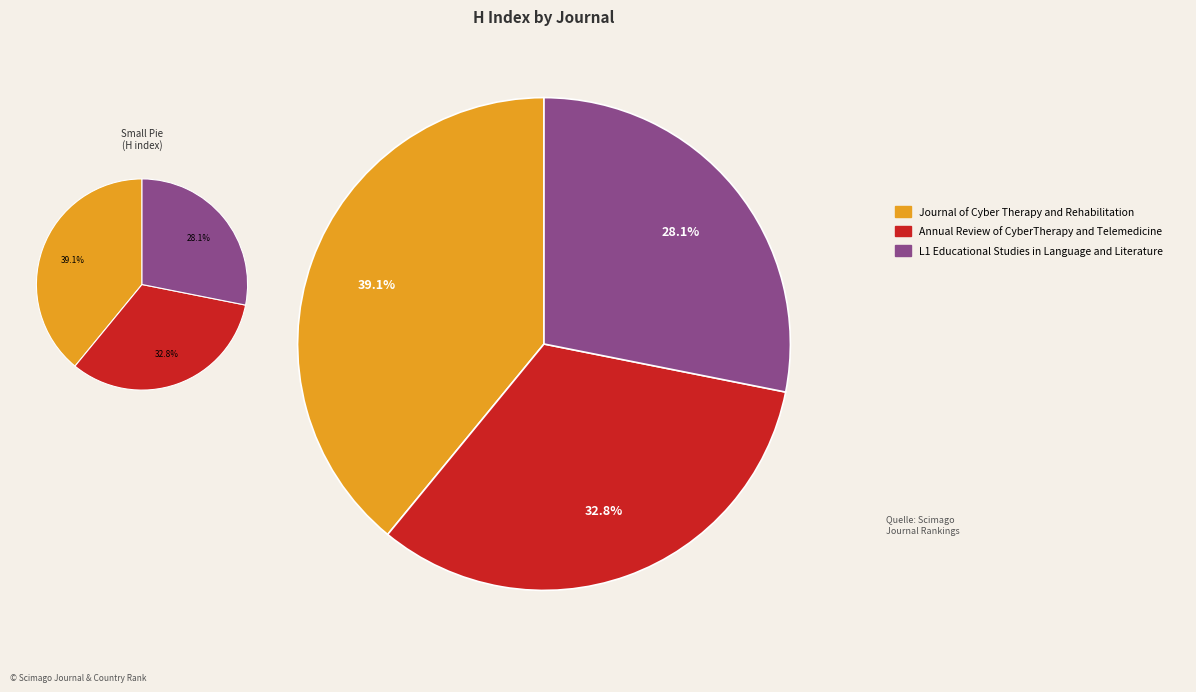

Is the sum of L1 Educational Studies in Language and Literature and Journal of Cyber Therapy and Rehabilitation greater than half?

Yes